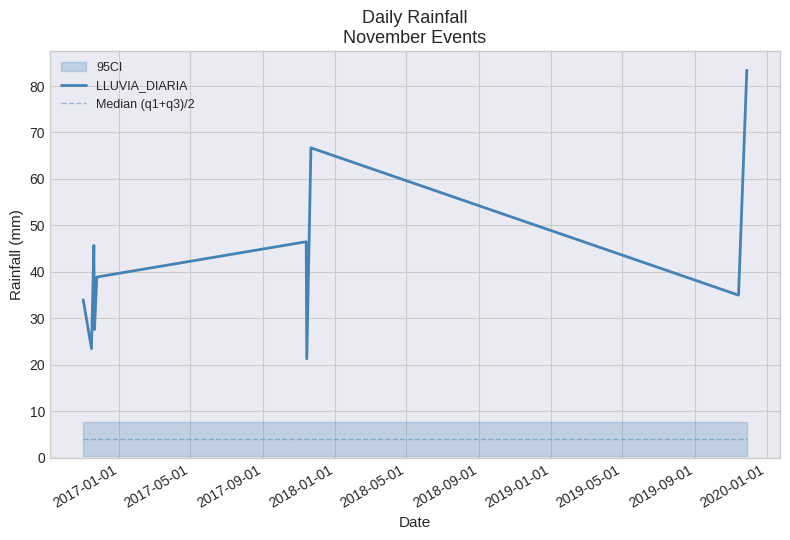

True or false: Median (q1+q3)/2 and LLUVIA_DIARIA intersect in this chart.

False